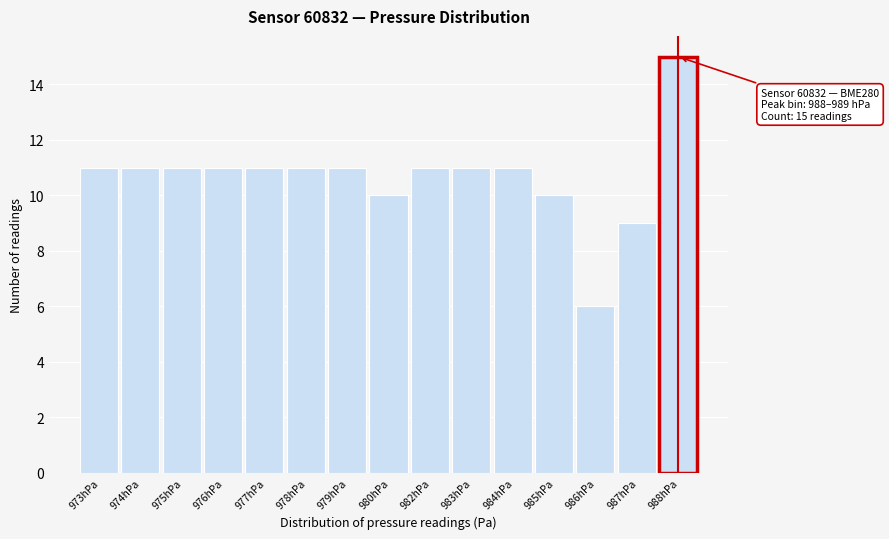

Reading right to left, transcribe all the data shown in this chart.

988hPa=15	987hPa=9	986hPa=6	985hPa=10	984hPa=11	983hPa=11	982hPa=11	980hPa=10	979hPa=11	978hPa=11	977hPa=11	976hPa=11	975hPa=11	974hPa=11	973hPa=11